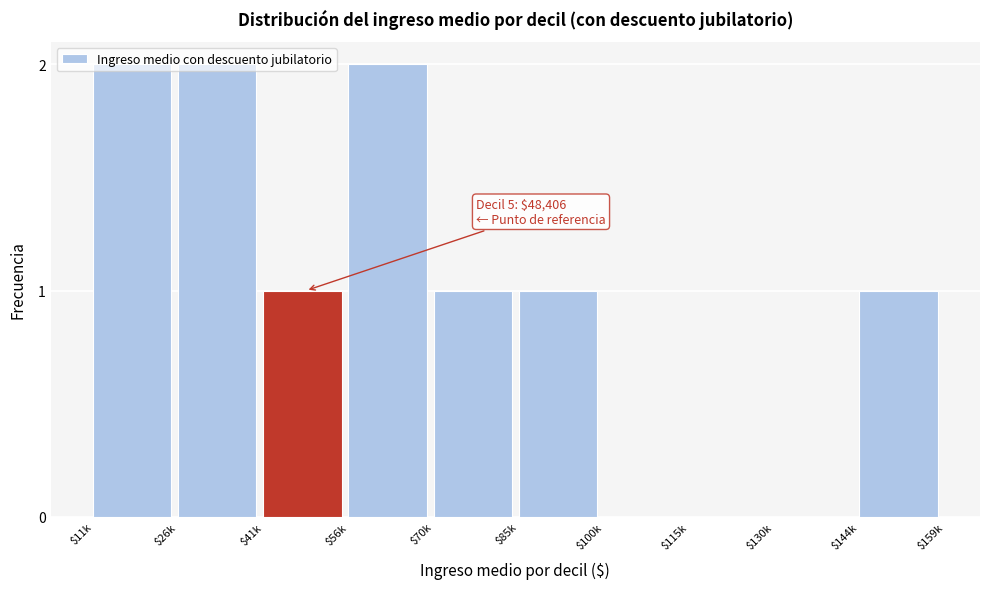

What is the sum of all values?

10